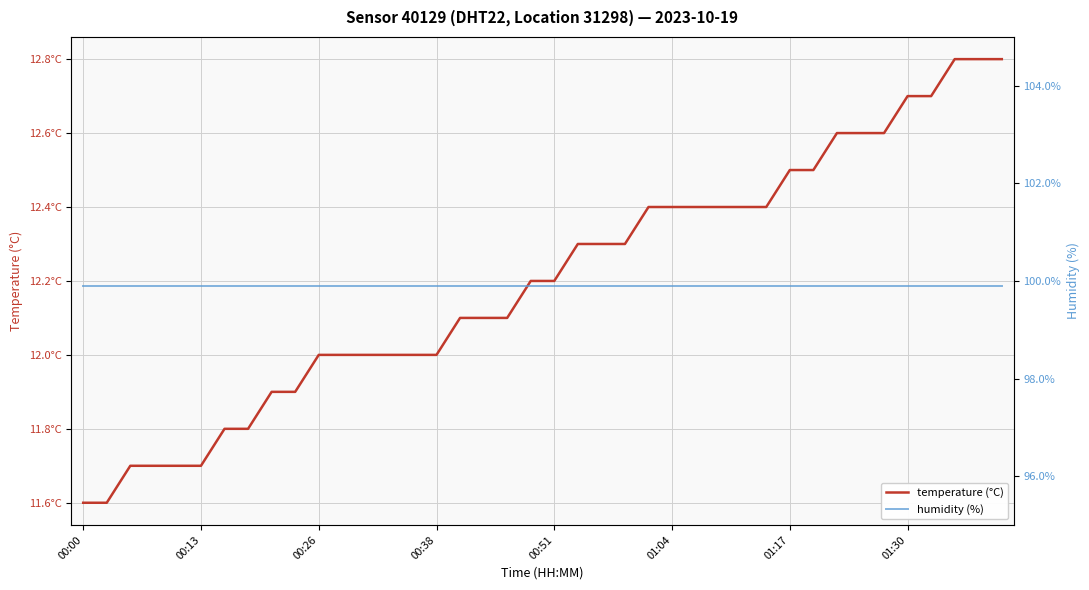

What is the value of the temperature (°C) point at the 31st from the left?

12.5